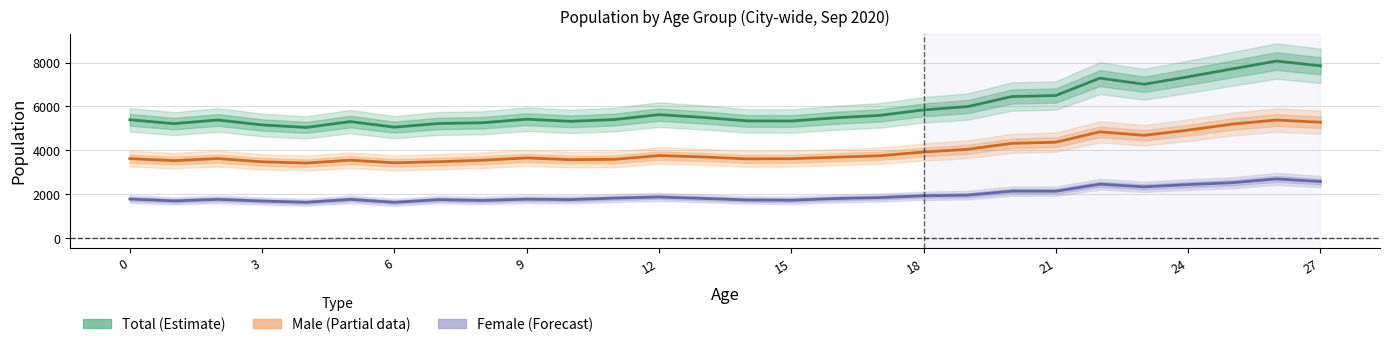

Count the number of data series in this chart.

3